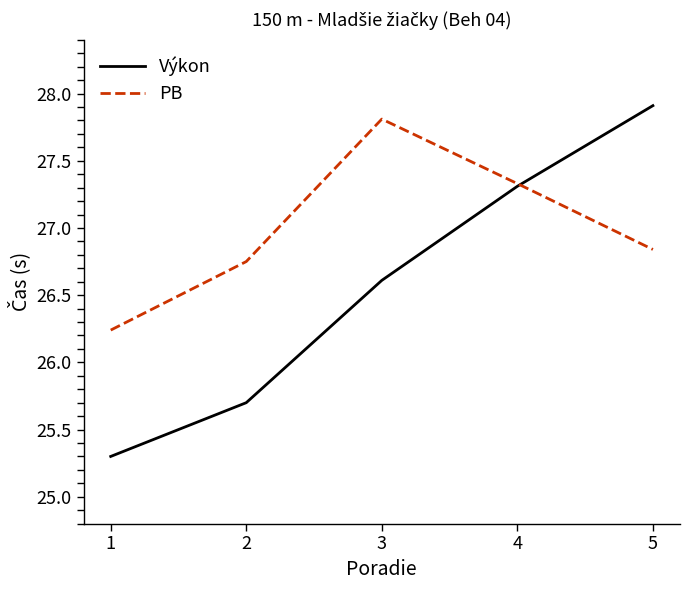

What is the average value of the PB series?

27.0